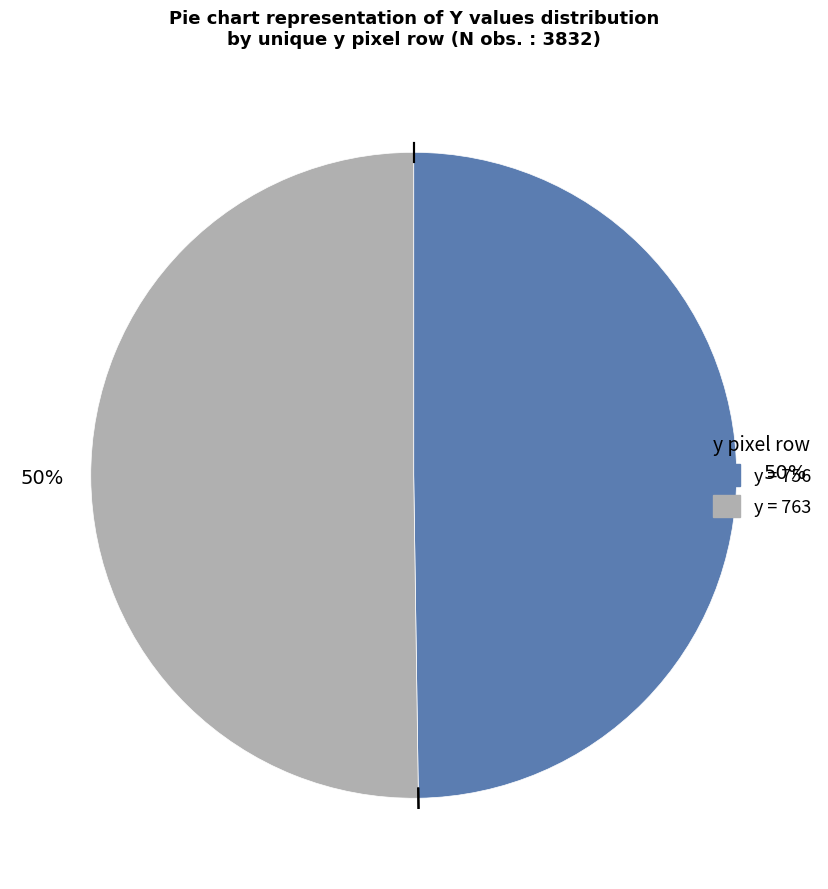

To the nearest percent, what is the average slice percentage?

50%